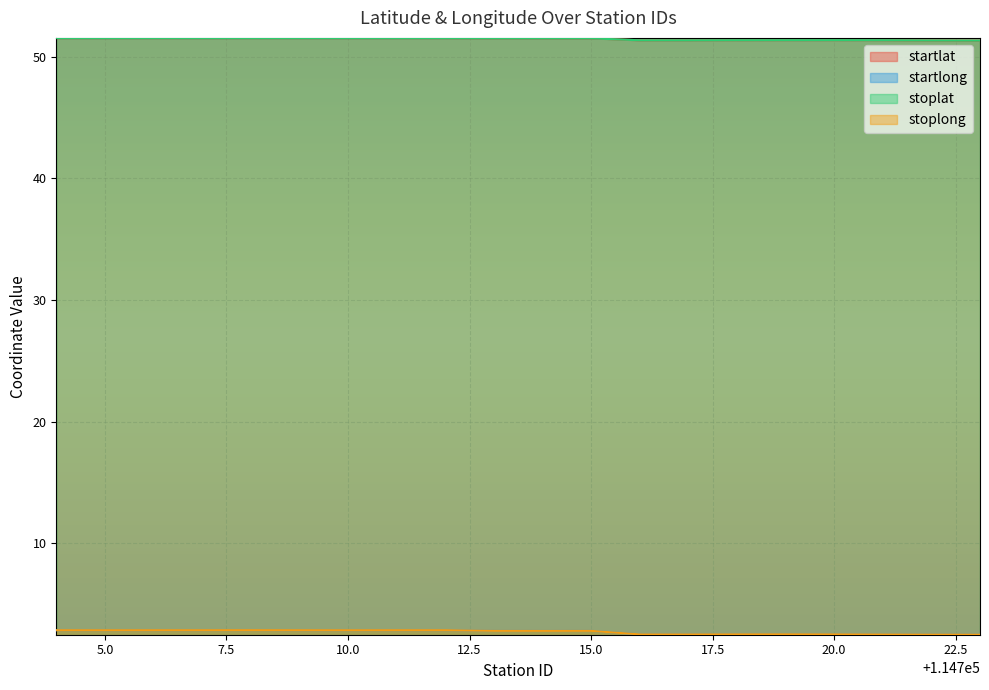

Where do stoplat and startlat first cross each other?

114718 and 114719